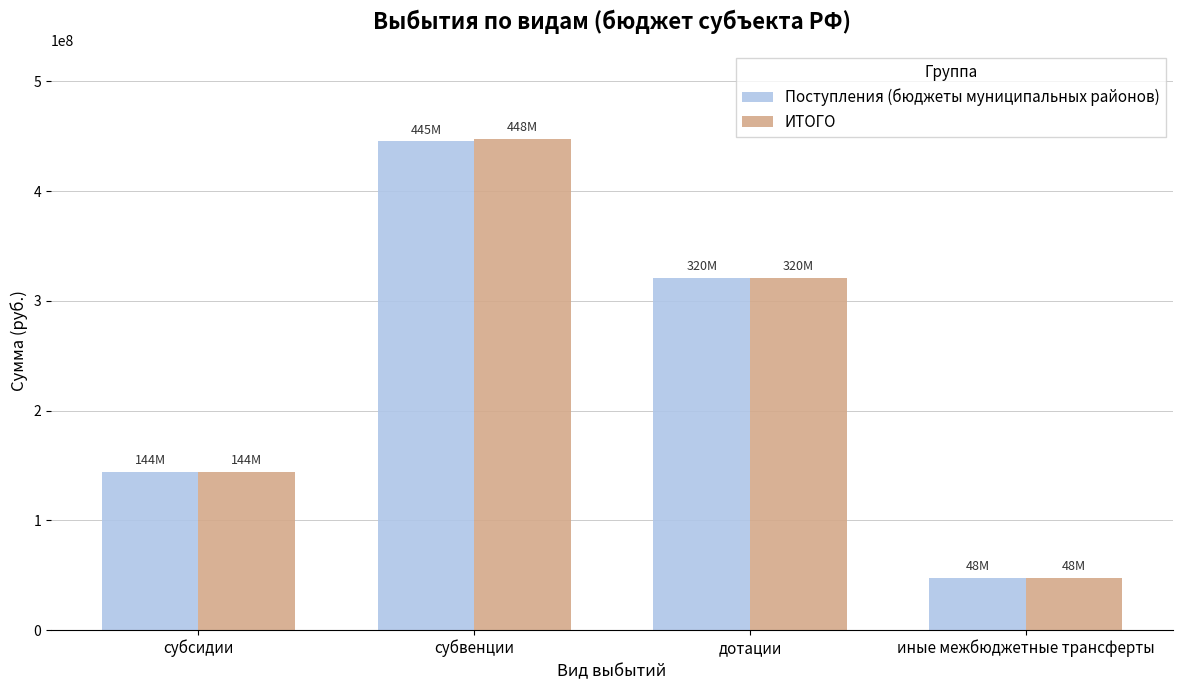

Which series has the largest range (max minus min)?

ИТОГО